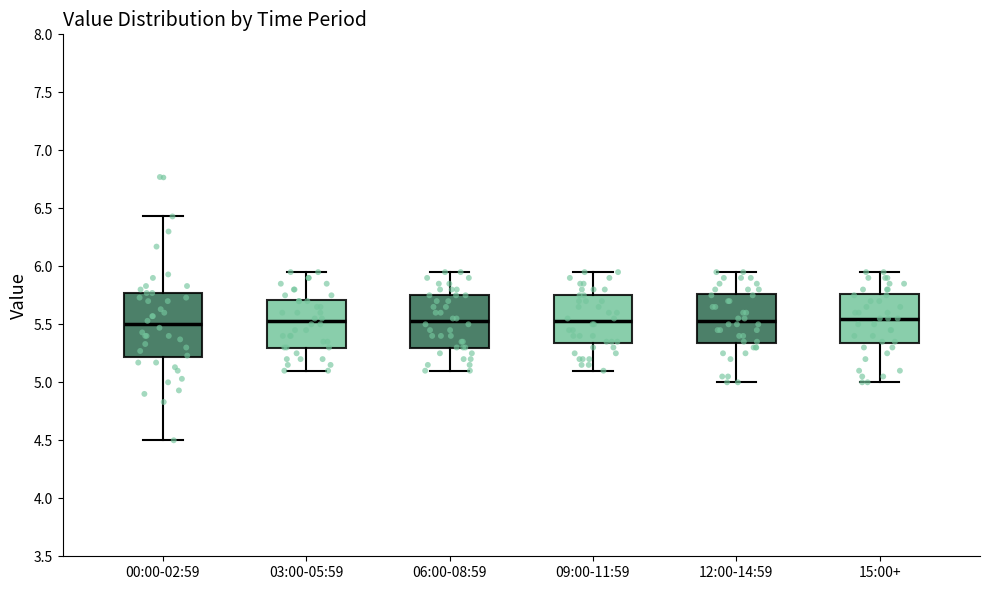

Reading left to right, read every box against the y-axis: the position of its median line, the range the box covers, and the ends of its whiskers. The values are not printed on the chart, so give them approximately, as read against the axis.

00:00-02:59: median 5.50, box 5.20 to 5.75, whiskers 4.50 to 6.45
03:00-05:59: median 5.55, box 5.30 to 5.70, whiskers 5.10 to 5.95
06:00-08:59: median 5.55, box 5.30 to 5.75, whiskers 5.10 to 5.95
09:00-11:59: median 5.55, box 5.35 to 5.75, whiskers 5.10 to 5.95
12:00-14:59: median 5.55, box 5.35 to 5.75, whiskers 5.00 to 5.95
15:00+: median 5.55, box 5.35 to 5.75, whiskers 5.00 to 5.95